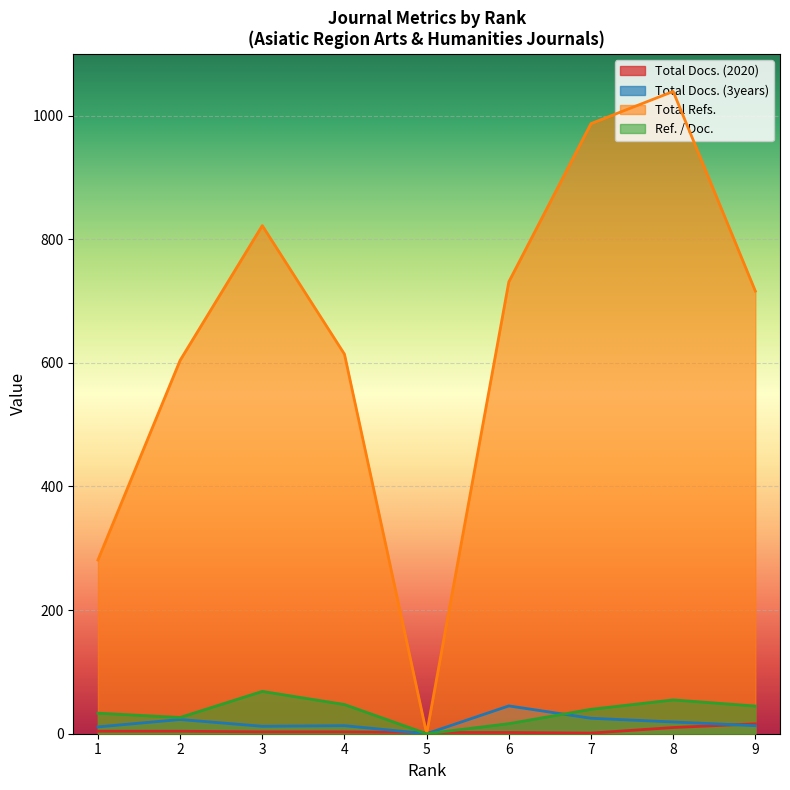

What is the value of the Total Docs. (2020) point at the 4th from the left?

3.0